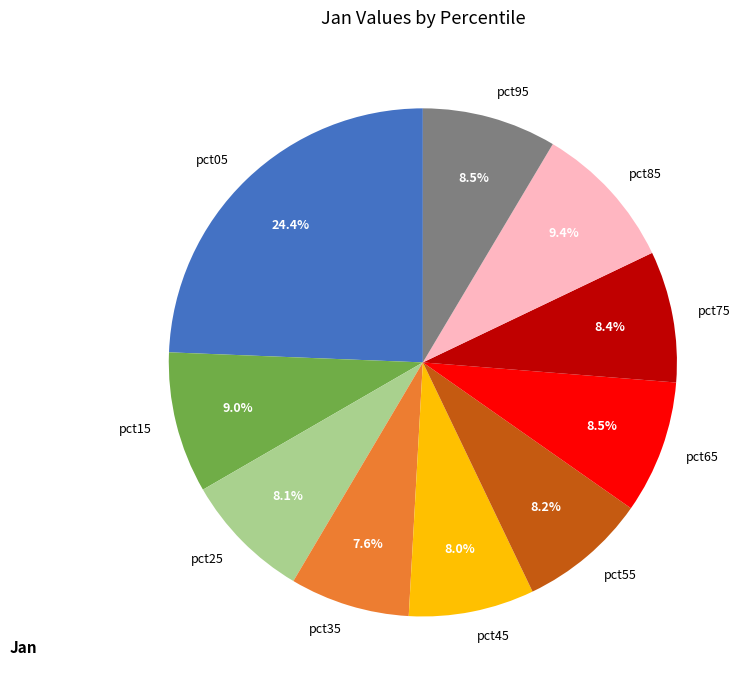

The pct75 slice represents 8% of the pie. True or false?

True